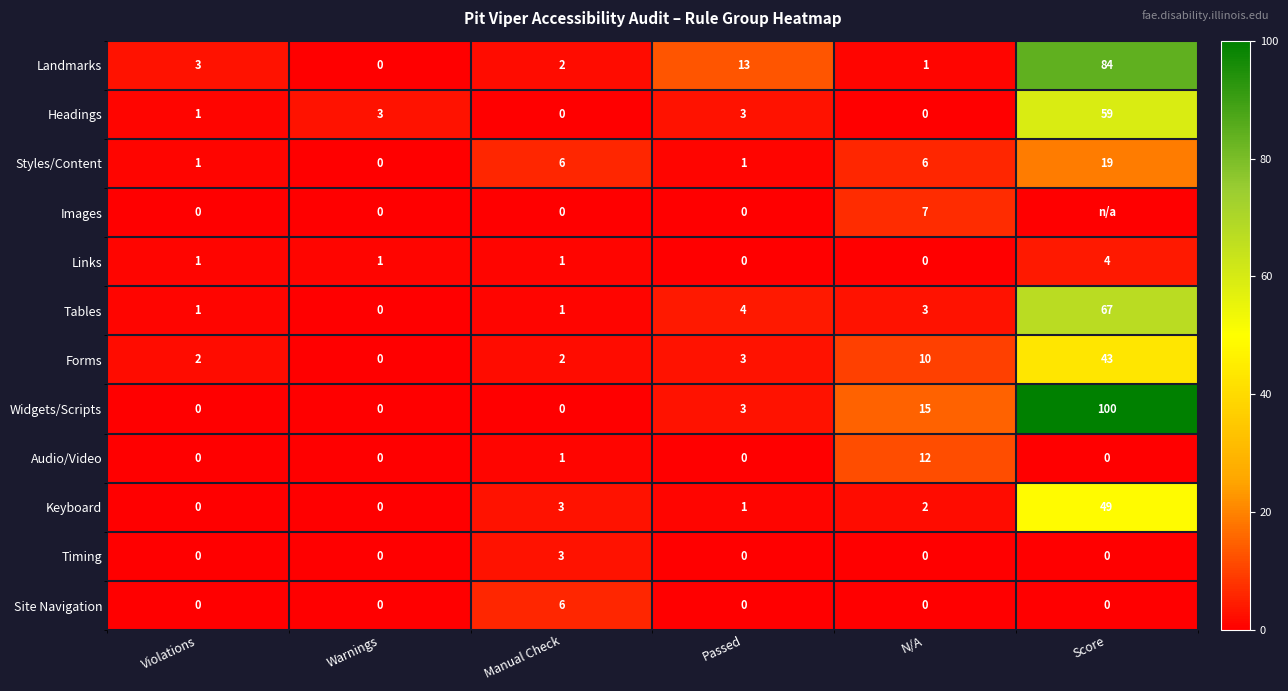

The value of Tables at Passed is 5. True or false?

False